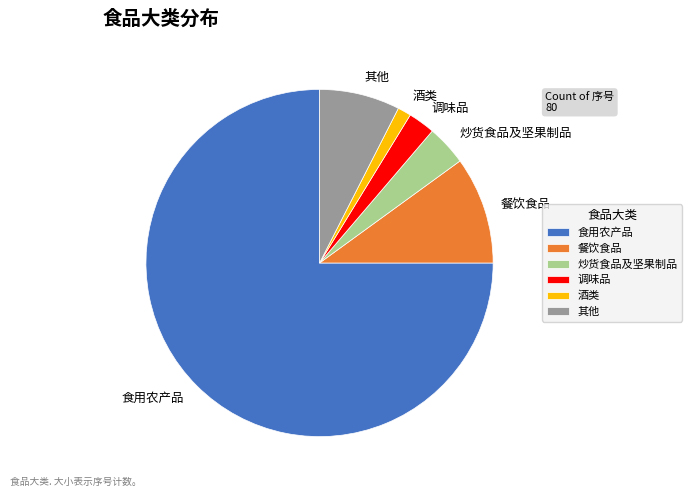

Which slice represents more than half of the pie?

食用农产品